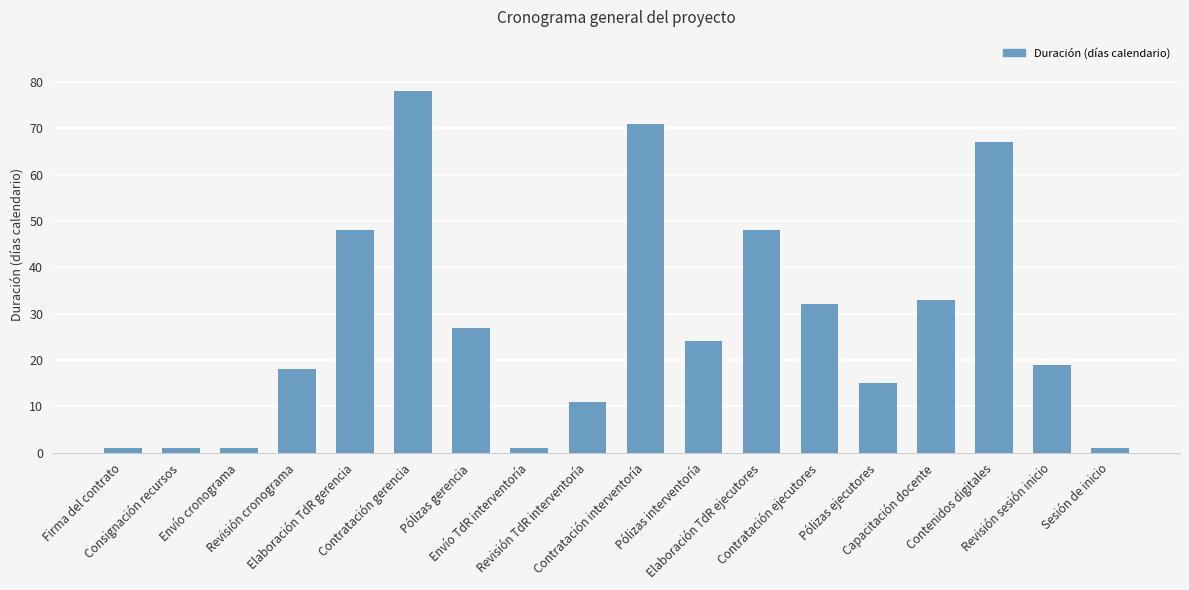

At which label does the data first exceed 24?

Elaboración TdR gerencia